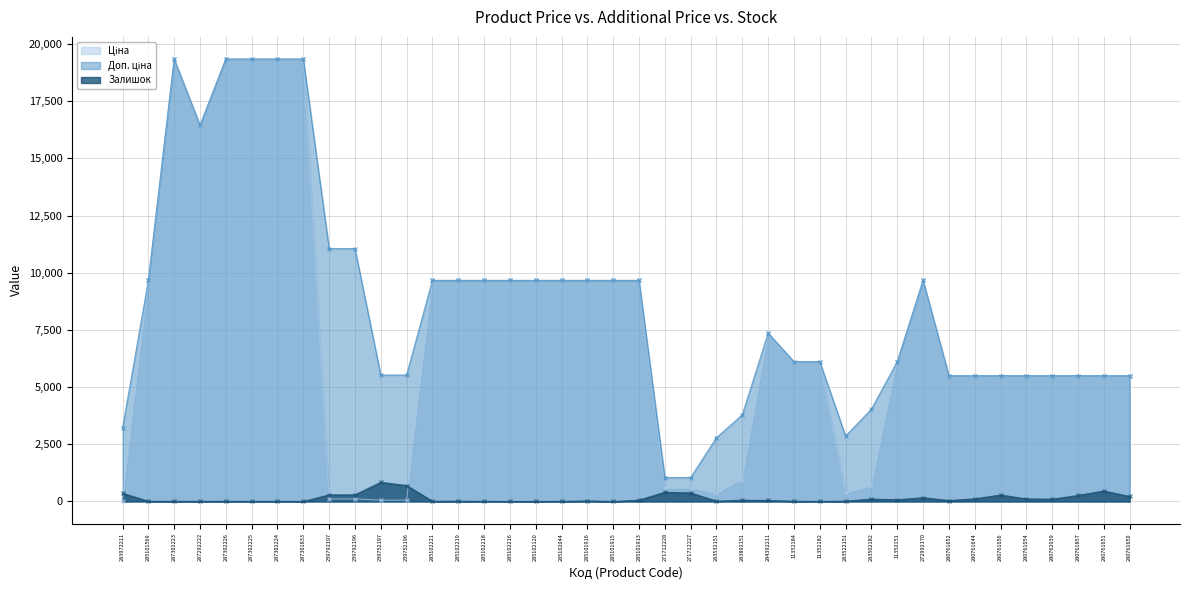

Is it true that Доп. ціна equals 5381.5 at 283502182?

False